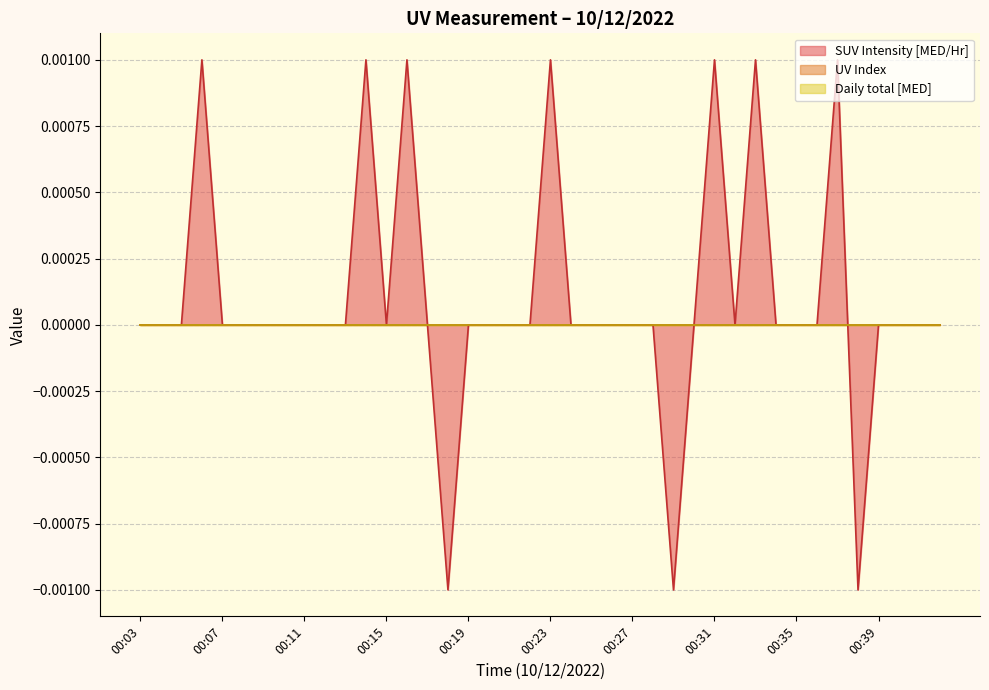

Does the chart have visible grid lines?

Yes